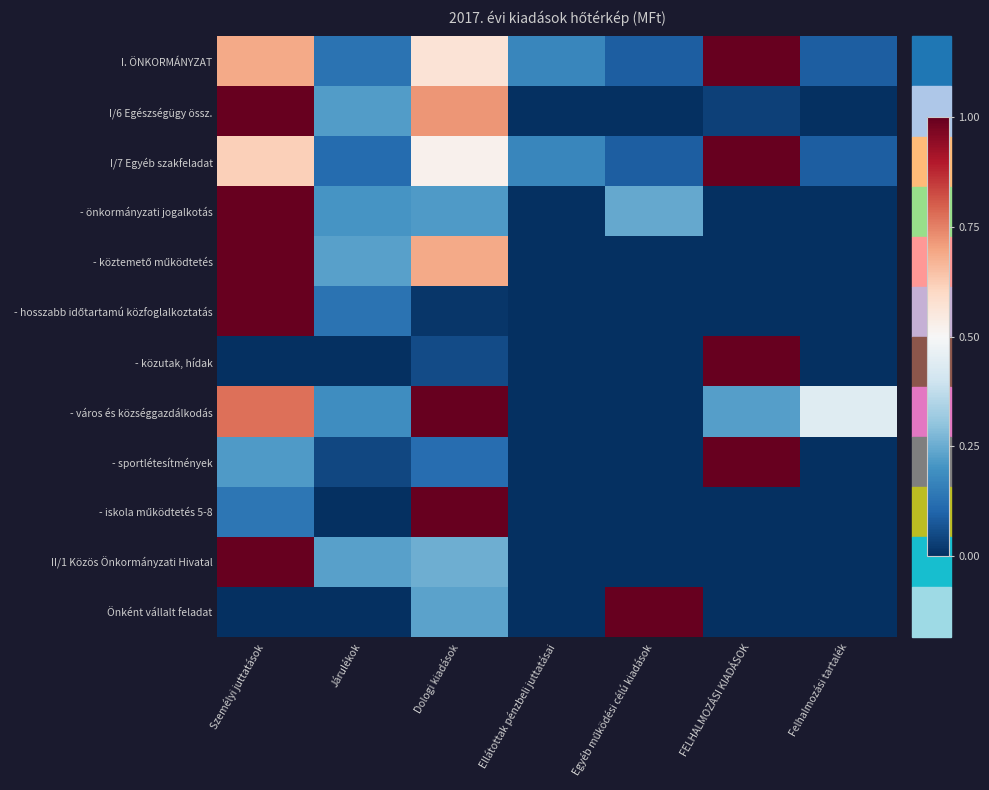

What is the total value across all series at Járulékok?

1.5